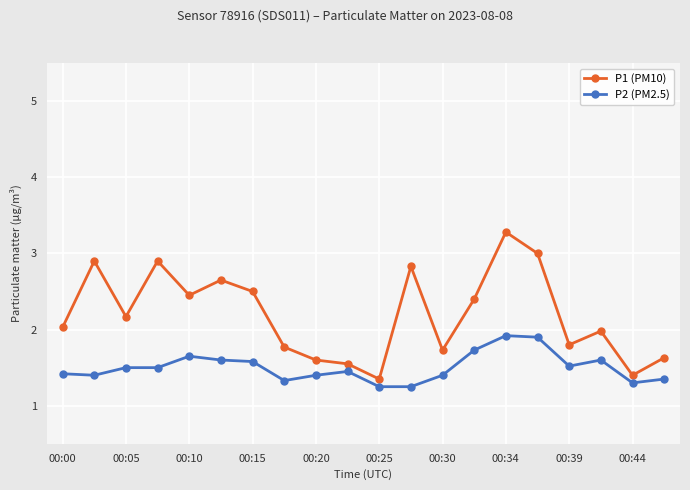

How many interior local peaks does the P1 (PM10) series have?

6